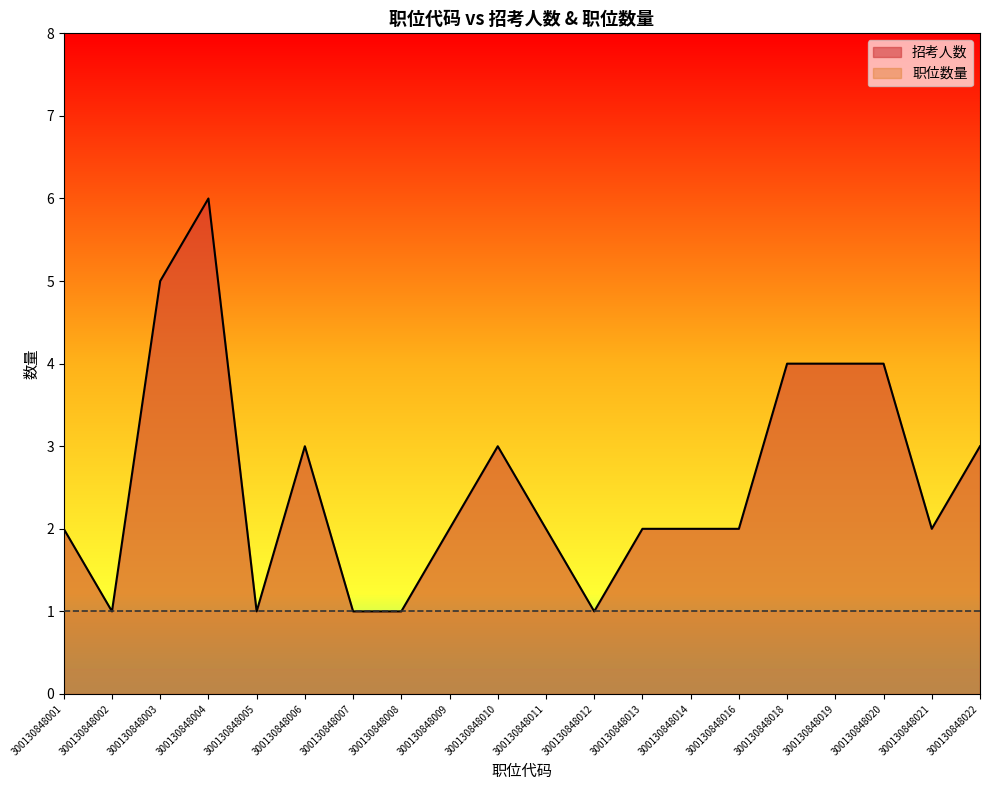

At which category is the sum across all series the highest?

300130848004